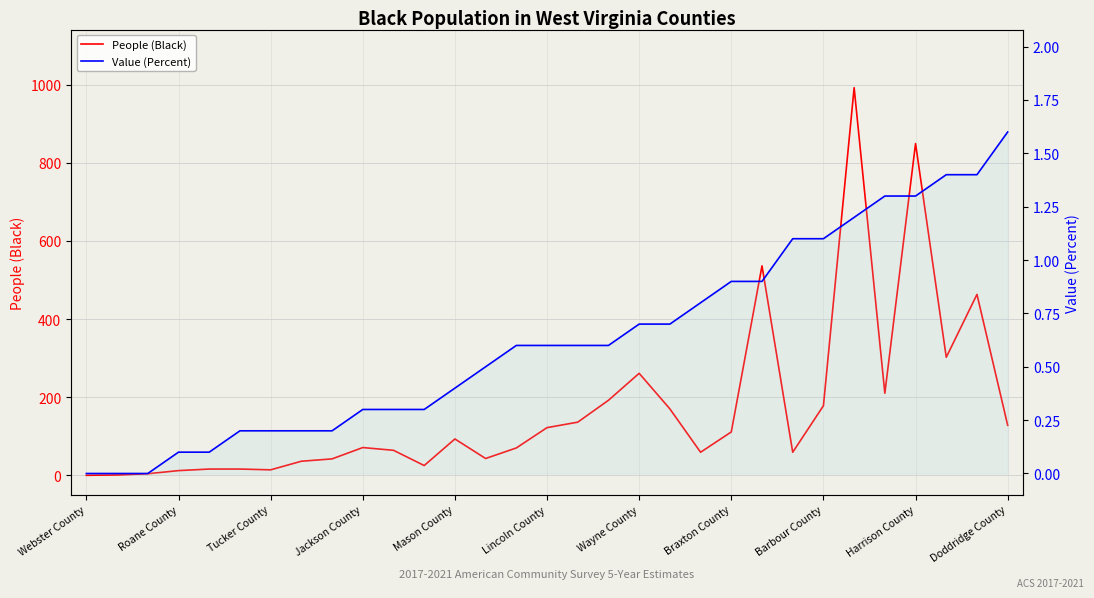

Rank the series at Mason County from lowest to highest value.

Value (Percent), People (Black)